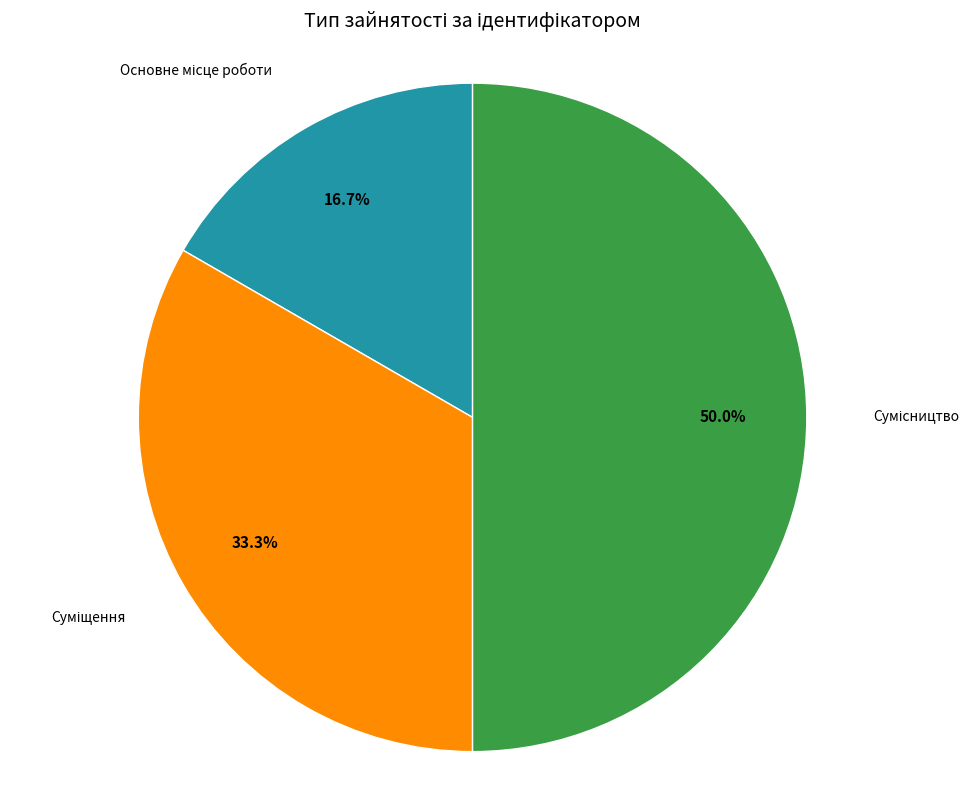

What is the ratio of the value at Суміщення to the value at Сумісництво?

0.7